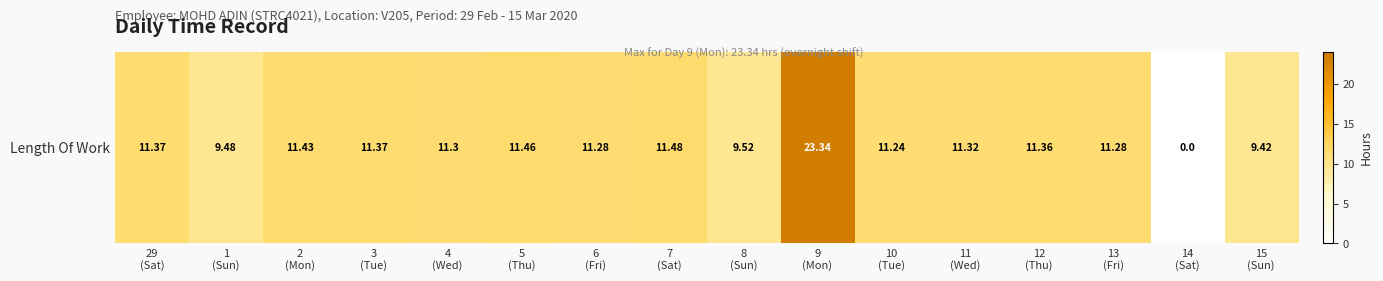

Which category has the highest value across all series?

9
(Mon)